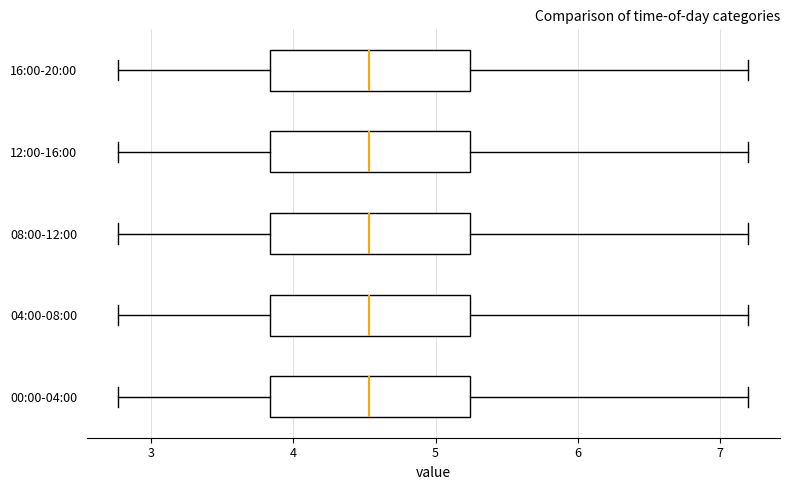

Where does the right whisker of the box for 16:00-20:00 end on the x-axis? The values are not printed on the chart, so give them approximately, as read against the axis.

7.2